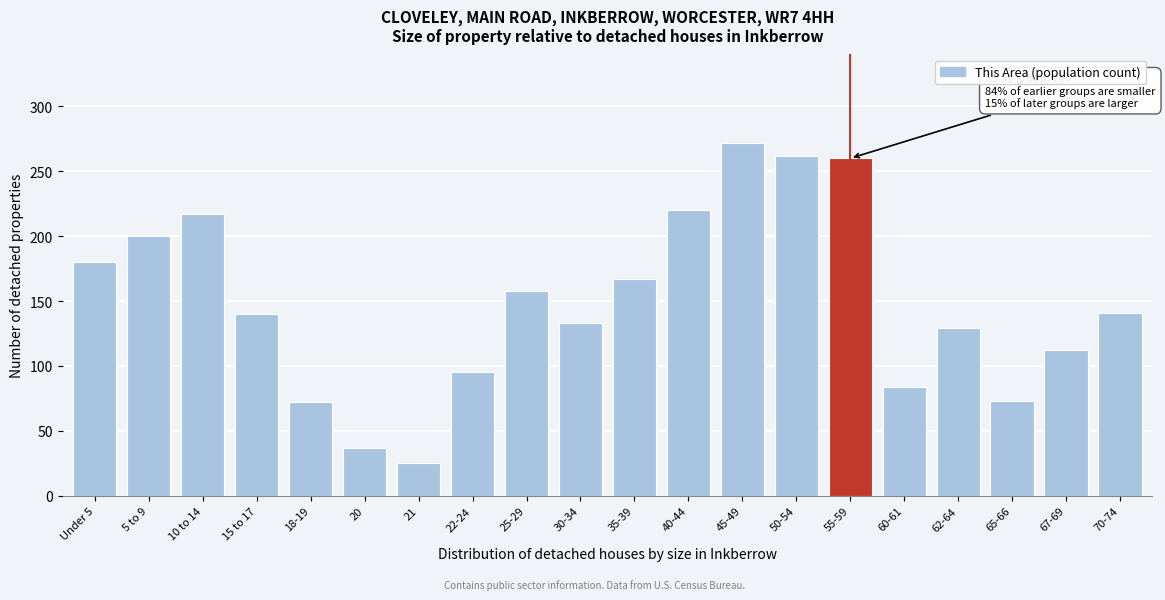

What is the smallest value displayed?

25